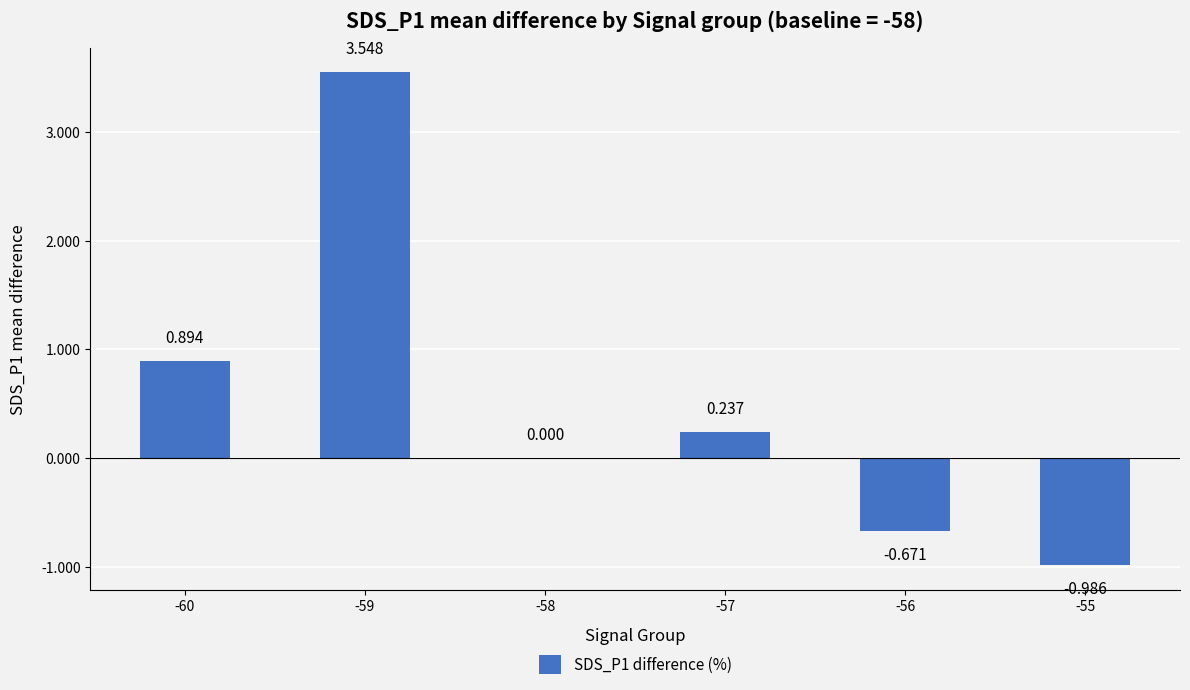

Reading left to right, transcribe all the data shown in this chart.

-60=0.9	-59=3.5	-58=0.0	-57=0.2	-56=-0.7	-55=-1.0